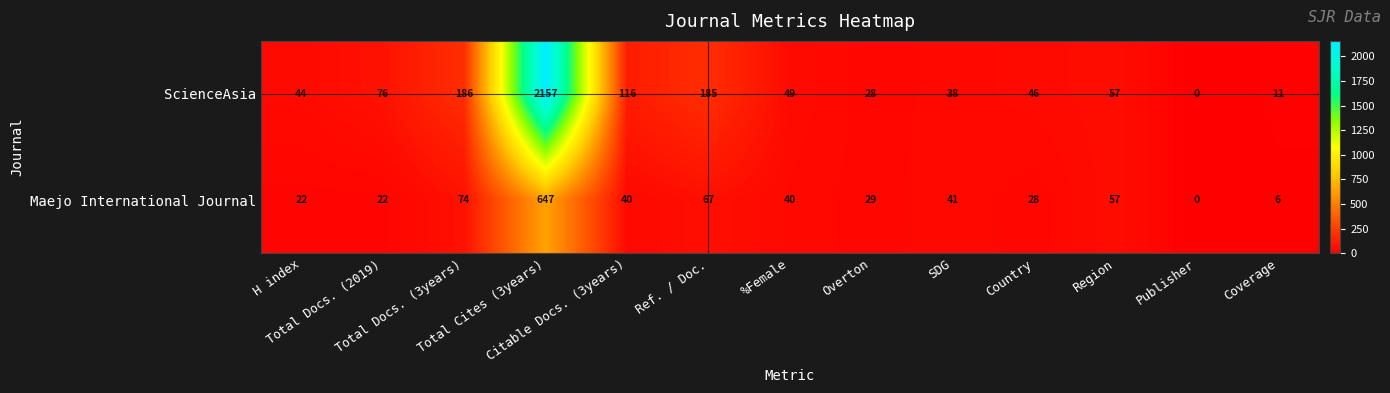

How many positive values does the Maejo International Journal series have?

12